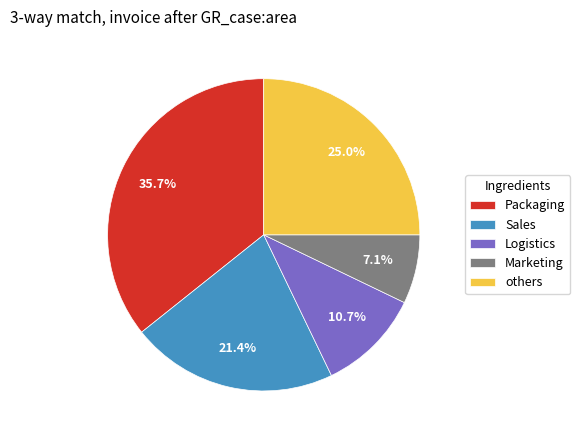

Between Marketing and others, which is larger?

others